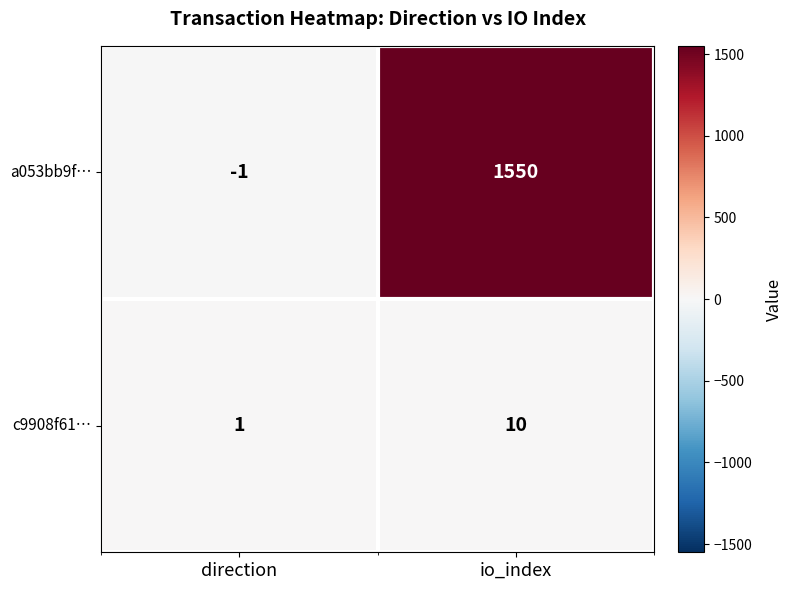

What is the approximate value of c9908f61… at io_index?

10